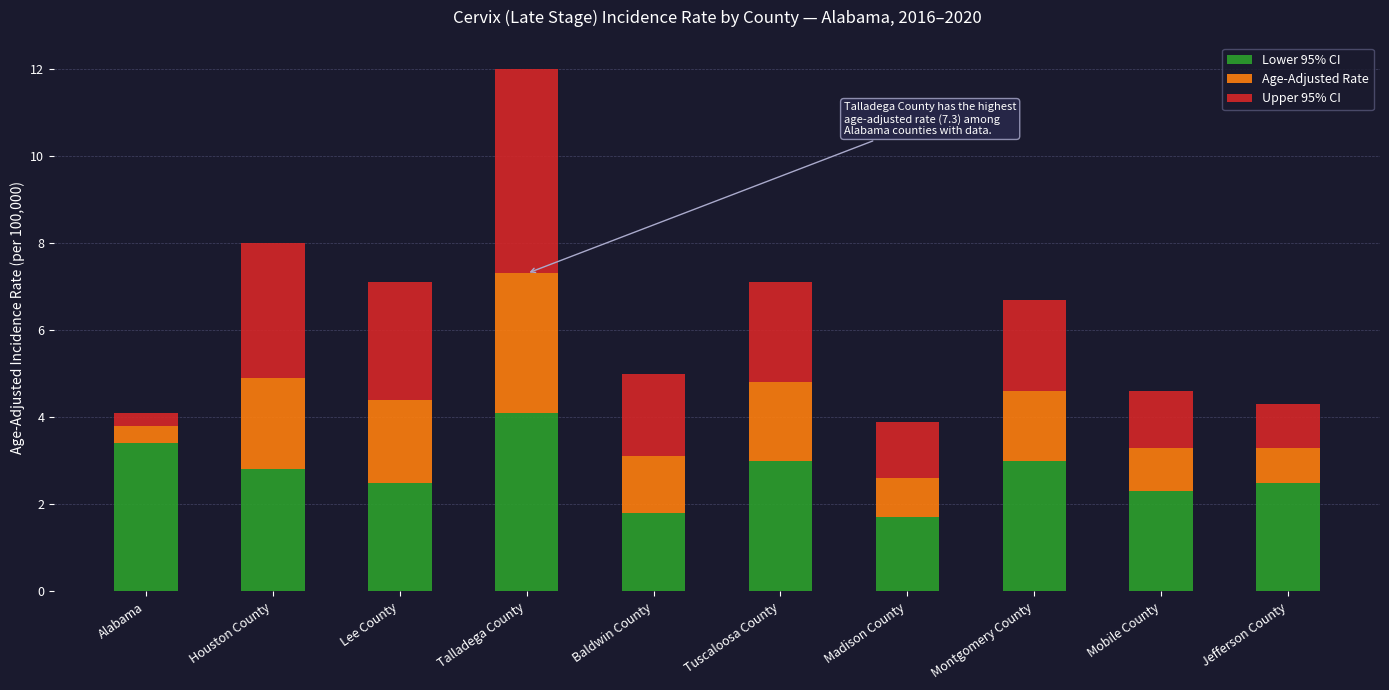

Reading left to right, list the values for the Lower 95% CI series.

Alabama=3.4	Houston County=2.8	Lee County=2.5	Talladega County=4.1	Baldwin County=1.8	Tuscaloosa County=3.0	Madison County=1.7	Montgomery County=3.0	Mobile County=2.3	Jefferson County=2.5